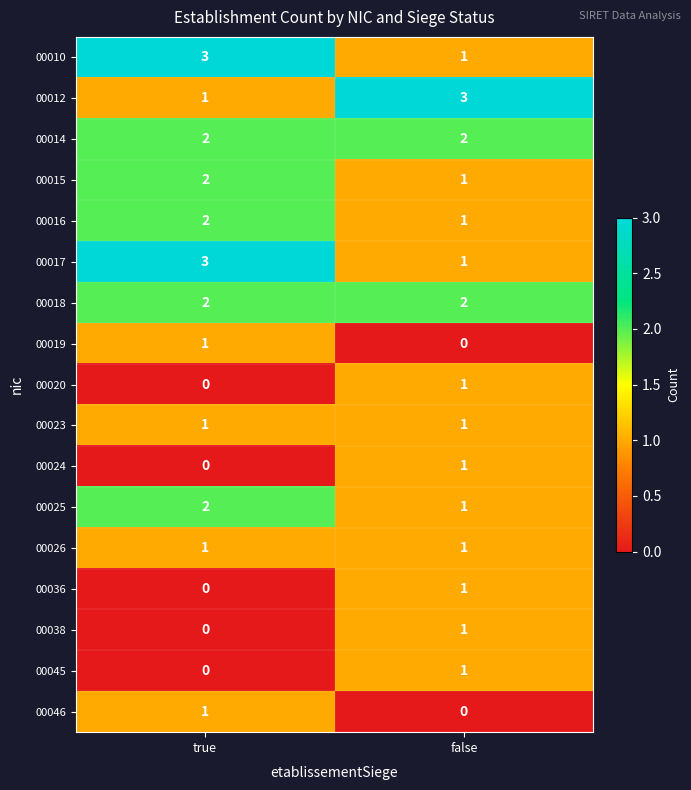

What is the spread (max minus min) of values at false?

3